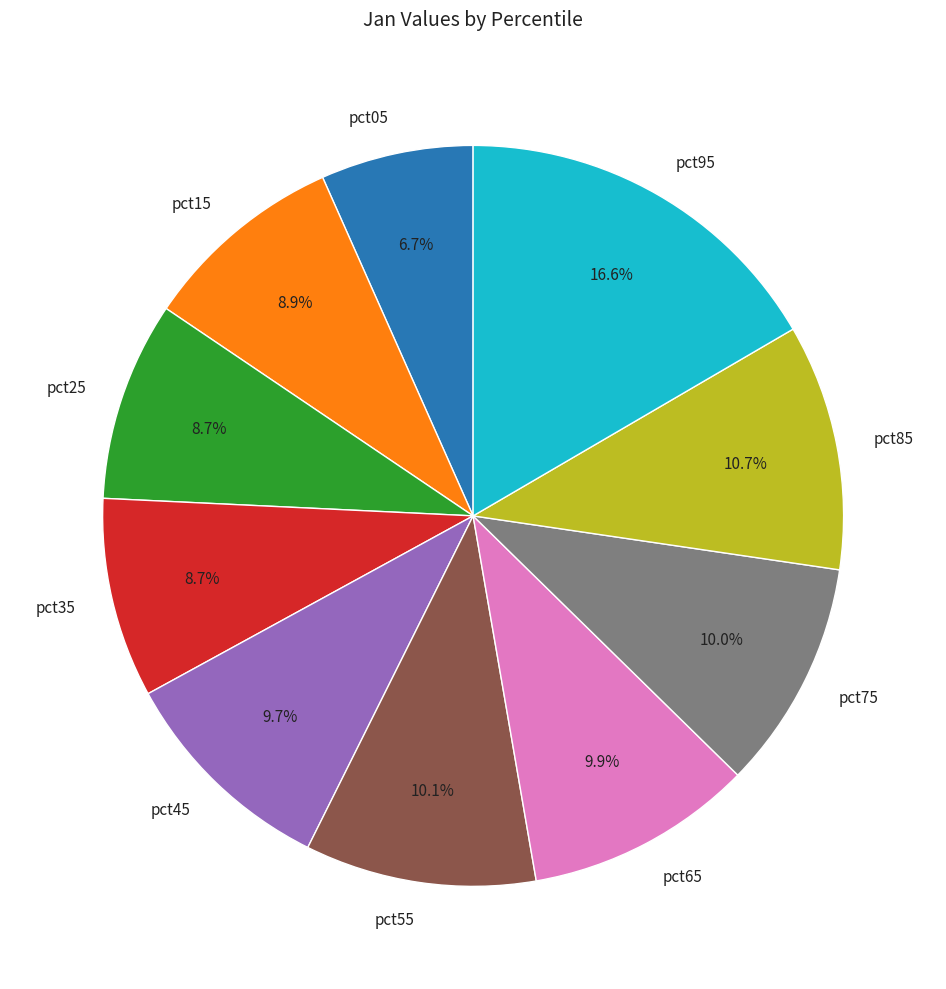

To the nearest percent, what is the average slice percentage?

10%